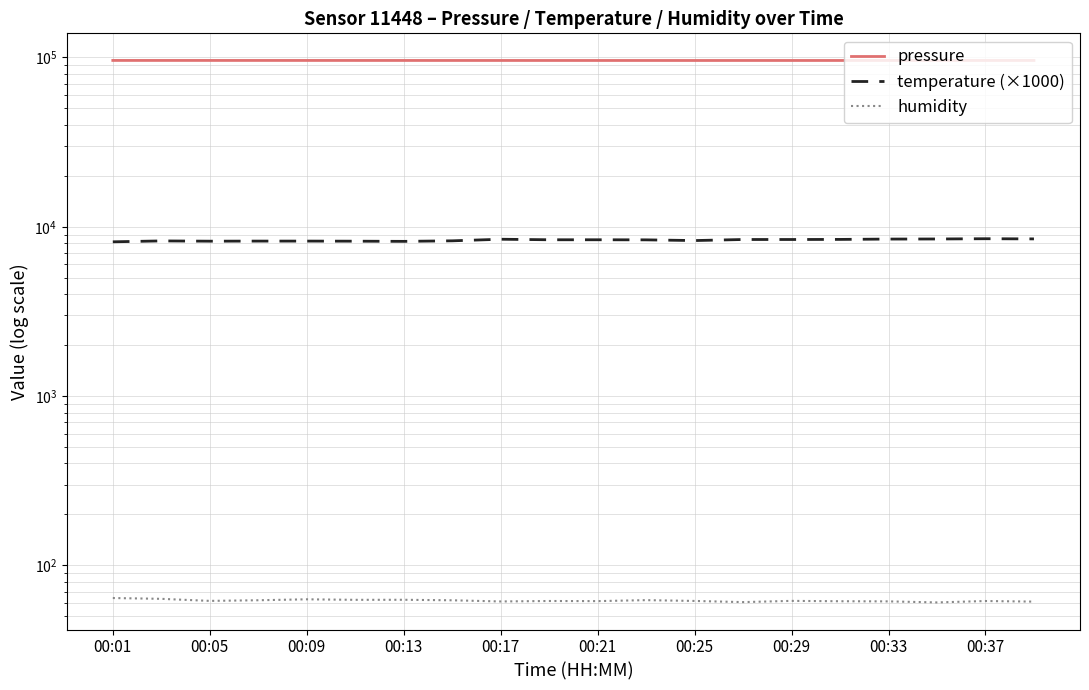

What is the difference between the maximum and minimum values in the pressure series?

72.2